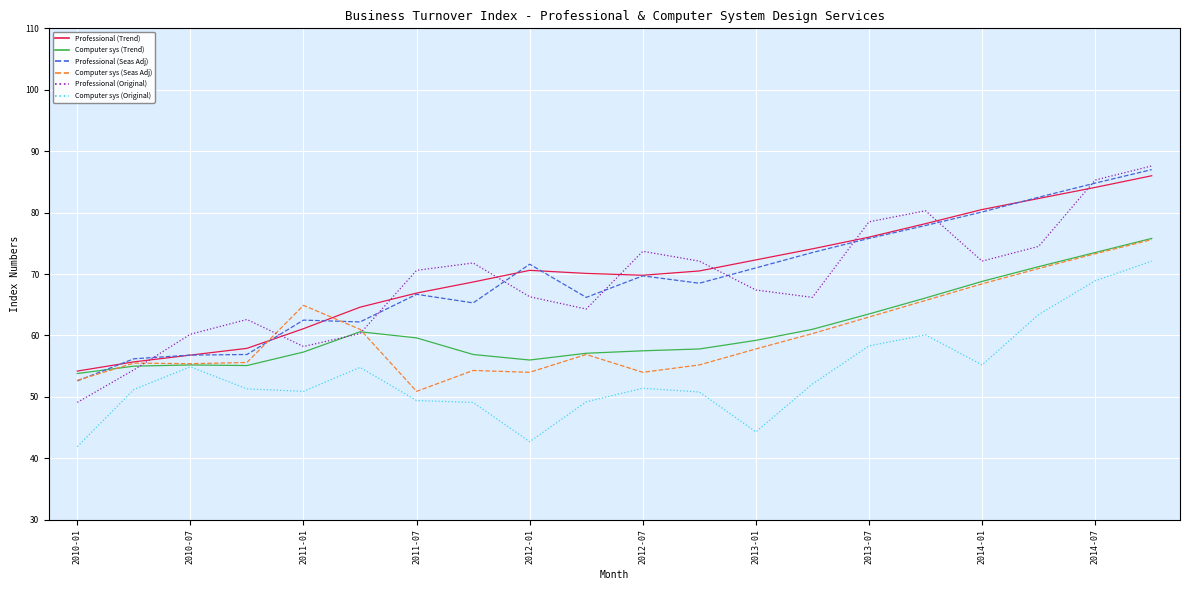

Which series has the widest spread of values?

Professional (Original)